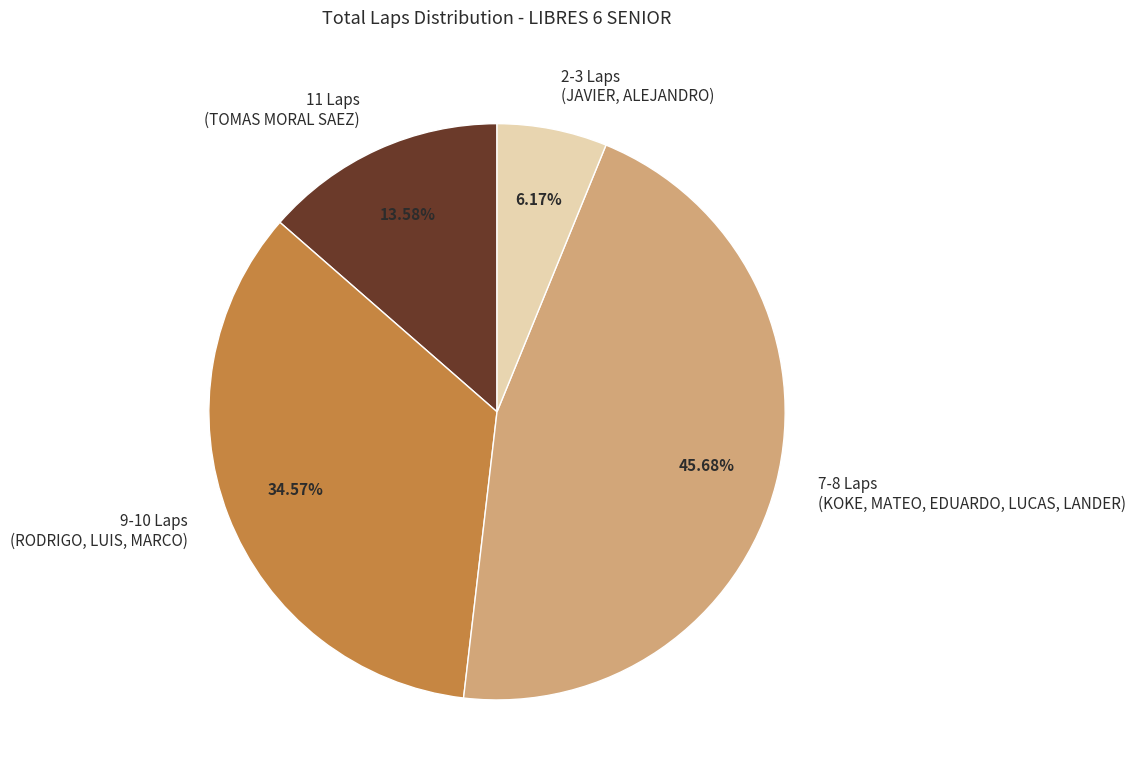

How many segments does this pie chart have?

4